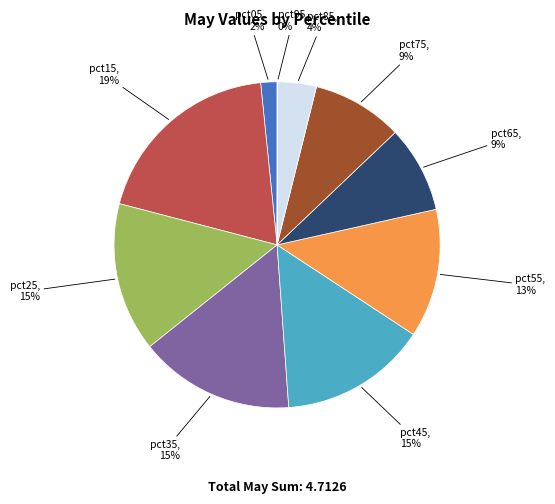

To the nearest percent, what is the average slice percentage?

10%